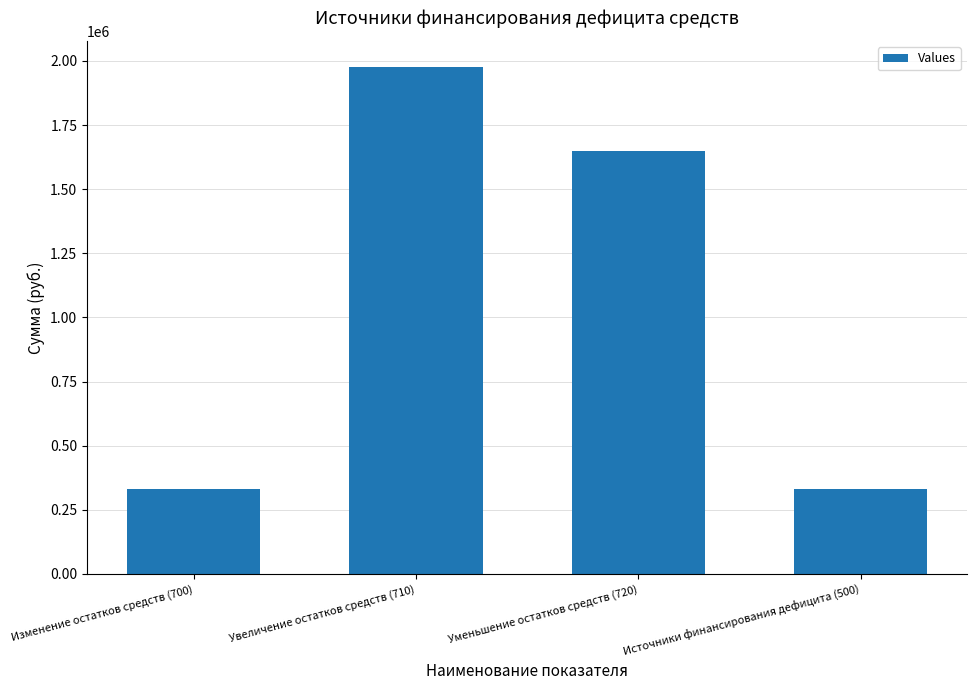

The chart shows a value of 604538 at Увеличение остатков средств (710). True or false?

False